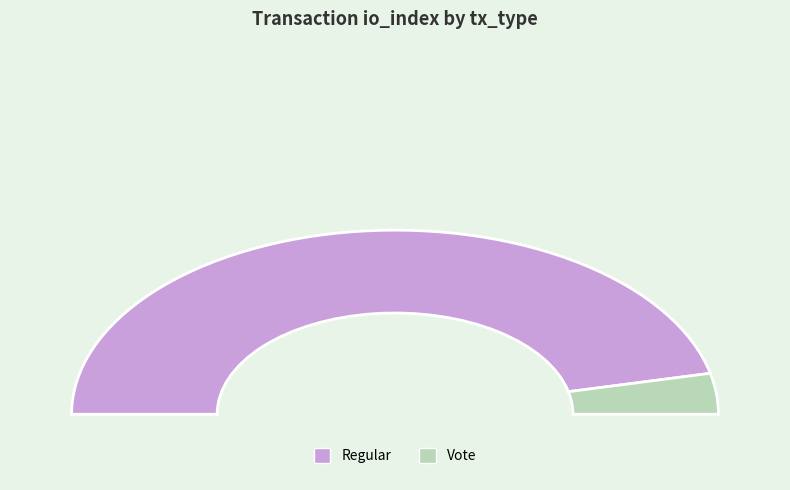

Which slice is the largest?

Regular